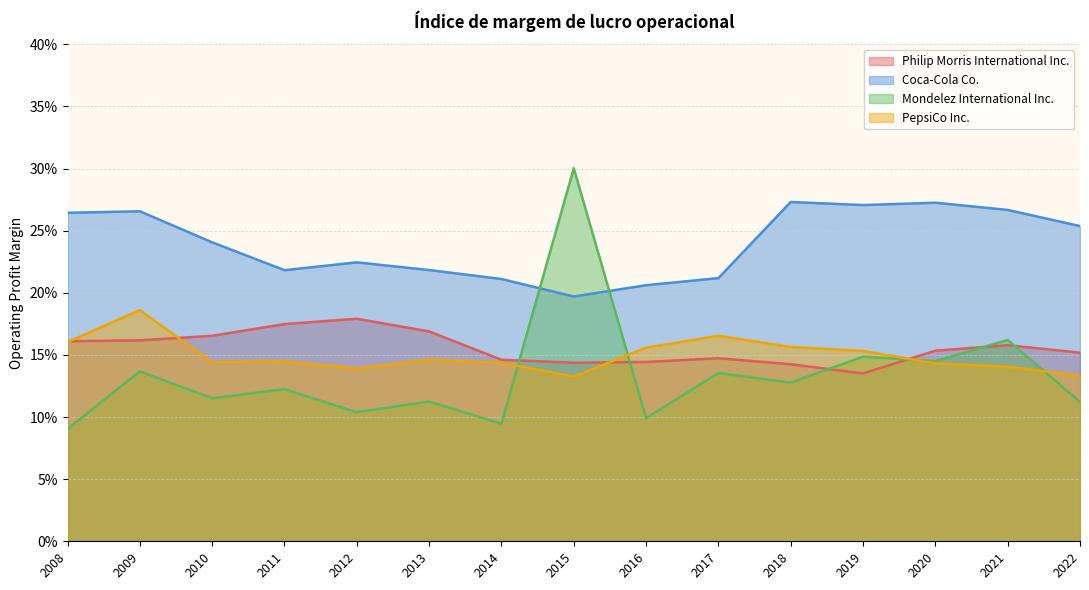

Reading left to right, list all the values displayed in this chart.

Philip Morris International Inc.: 2008=0.2	2009=0.2	2010=0.2	2011=0.2	2012=0.2	2013=0.2	2014=0.1	2015=0.1	2016=0.1	2017=0.1	2018=0.1	2019=0.1	2020=0.2	2021=0.2	2022=0.2
Coca-Cola Co.: 2008=0.3	2009=0.3	2010=0.2	2011=0.2	2012=0.2	2013=0.2	2014=0.2	2015=0.2	2016=0.2	2017=0.2	2018=0.3	2019=0.3	2020=0.3	2021=0.3	2022=0.3
Mondelez International Inc.: 2008=0.1	2009=0.1	2010=0.1	2011=0.1	2012=0.1	2013=0.1	2014=0.1	2015=0.3	2016=0.1	2017=0.1	2018=0.1	2019=0.1	2020=0.1	2021=0.2	2022=0.1
PepsiCo Inc.: 2008=0.2	2009=0.2	2010=0.1	2011=0.1	2012=0.1	2013=0.1	2014=0.1	2015=0.1	2016=0.2	2017=0.2	2018=0.2	2019=0.2	2020=0.1	2021=0.1	2022=0.1